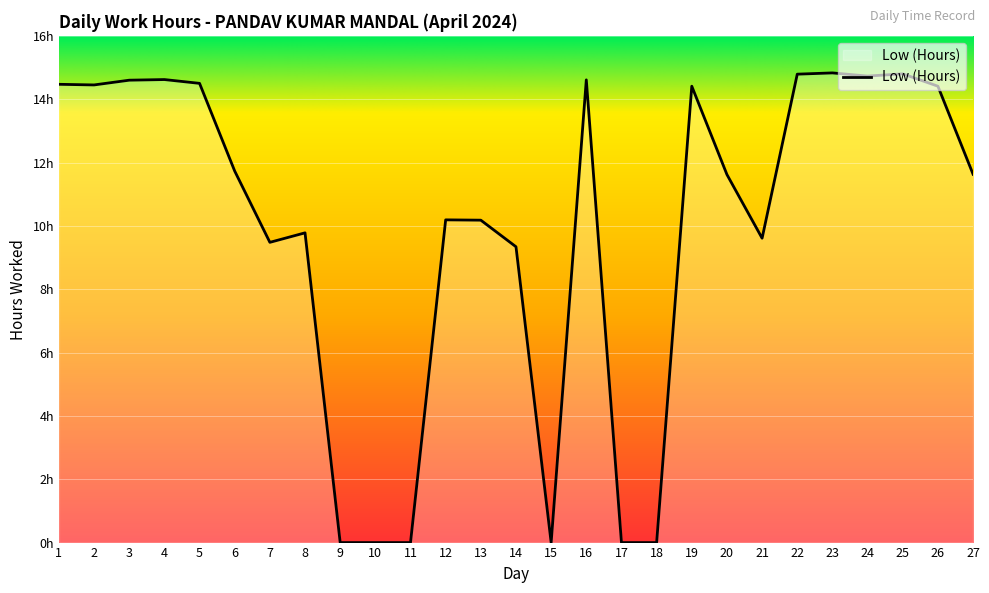

Between 5 and 23, which is larger?

23